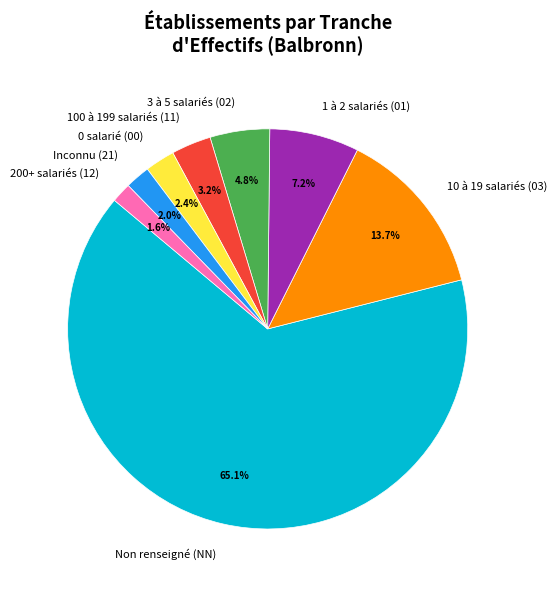

How many segments does this pie chart have?

8